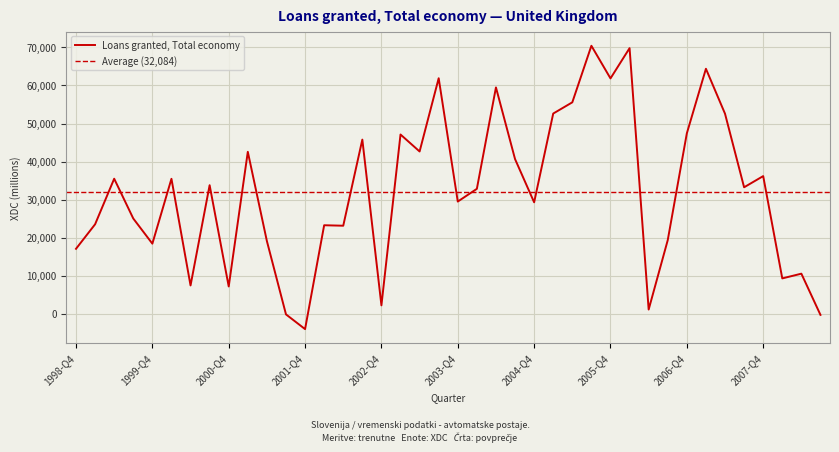

How many data points does each series have?

40